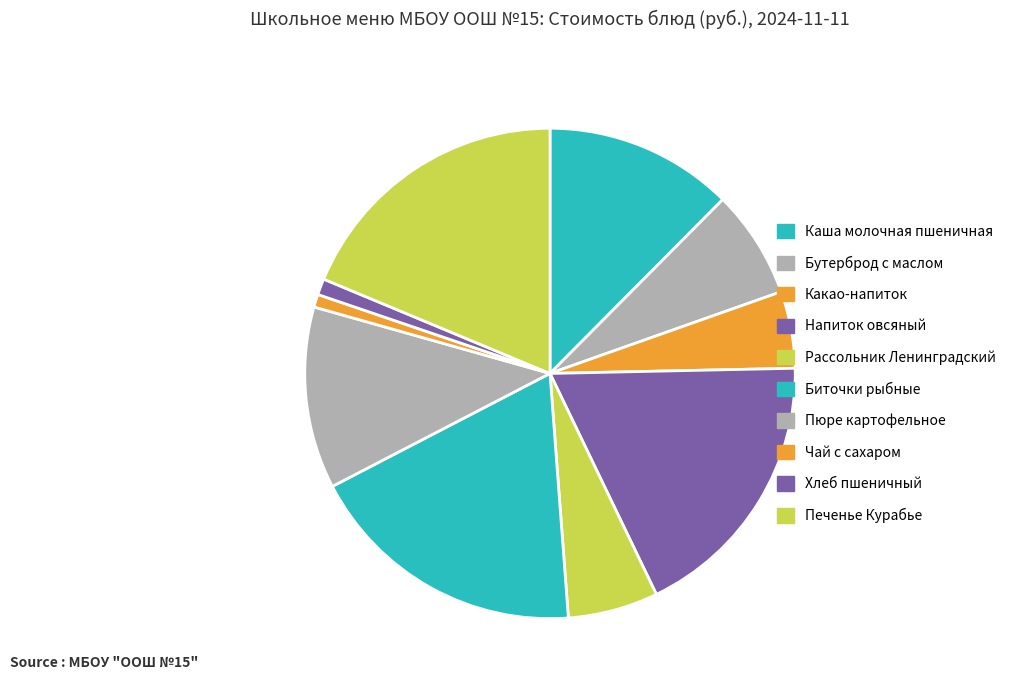

Count the number of slices in the pie.

10